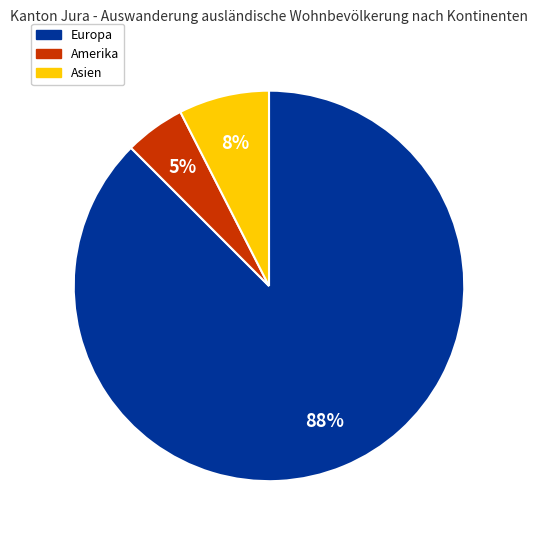

Is it true that Asien is 8% of the pie?

True